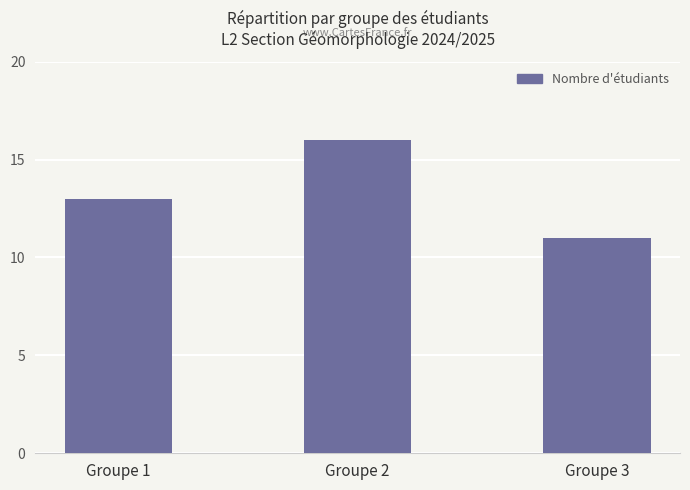

Reading left to right, list all the values displayed in this chart.

13	16	11